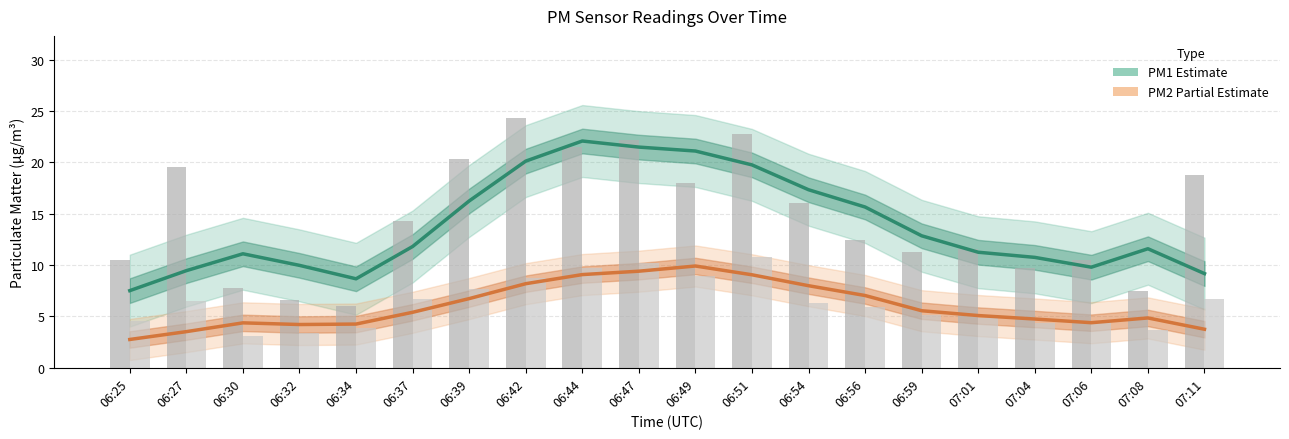

What is the label of the 9th bar from the left?

06:44